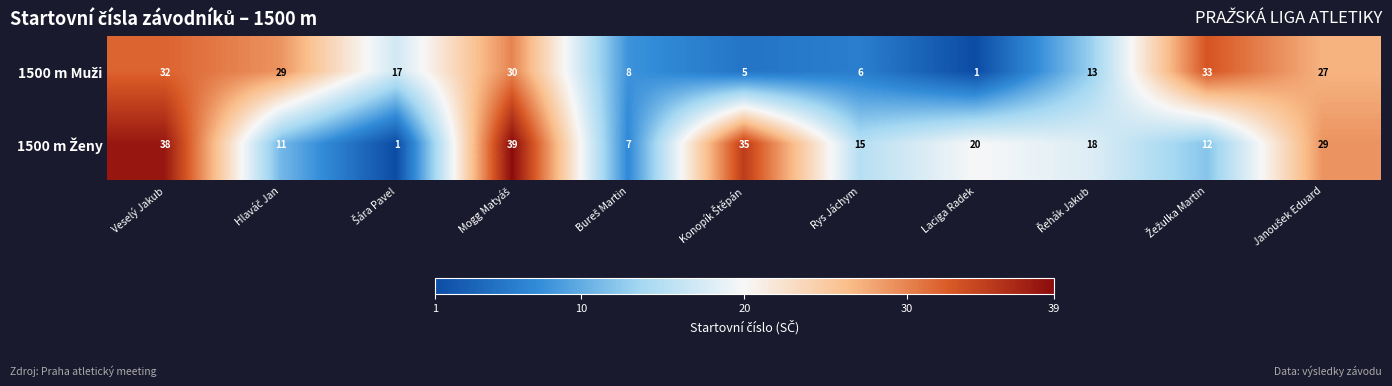

What is the total value across all series at Veselý Jakub?

70